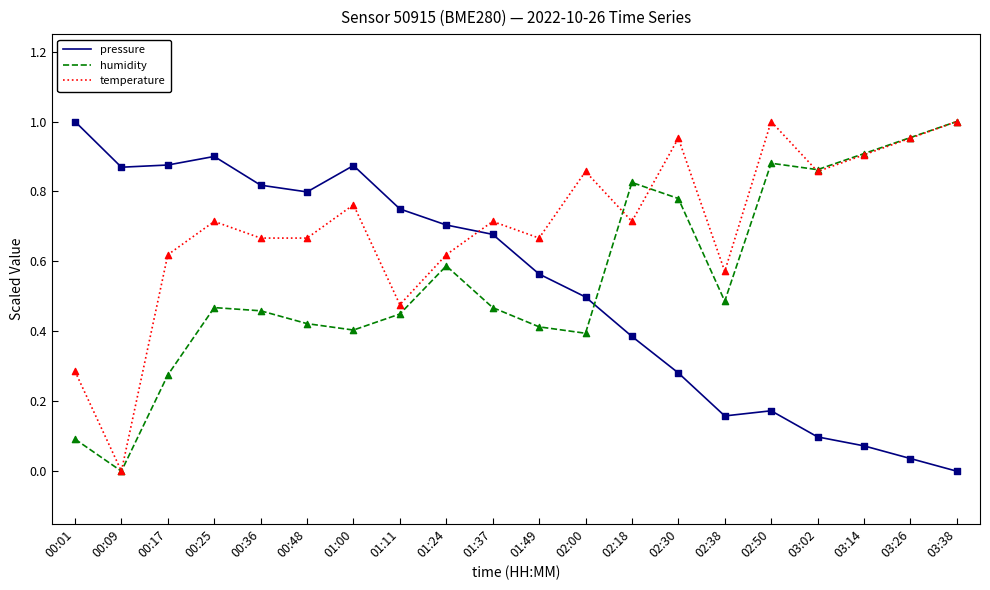

What is the total value across all series at 01:24?

1.9